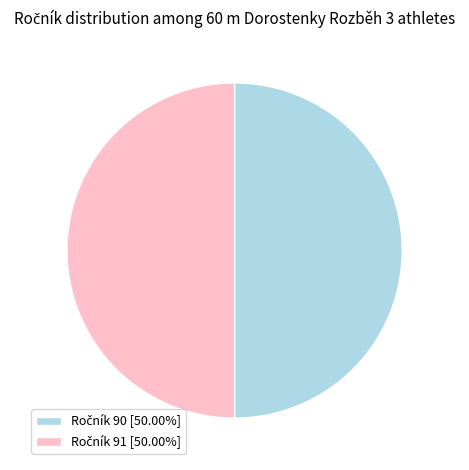

How many slices are in this pie chart?

2